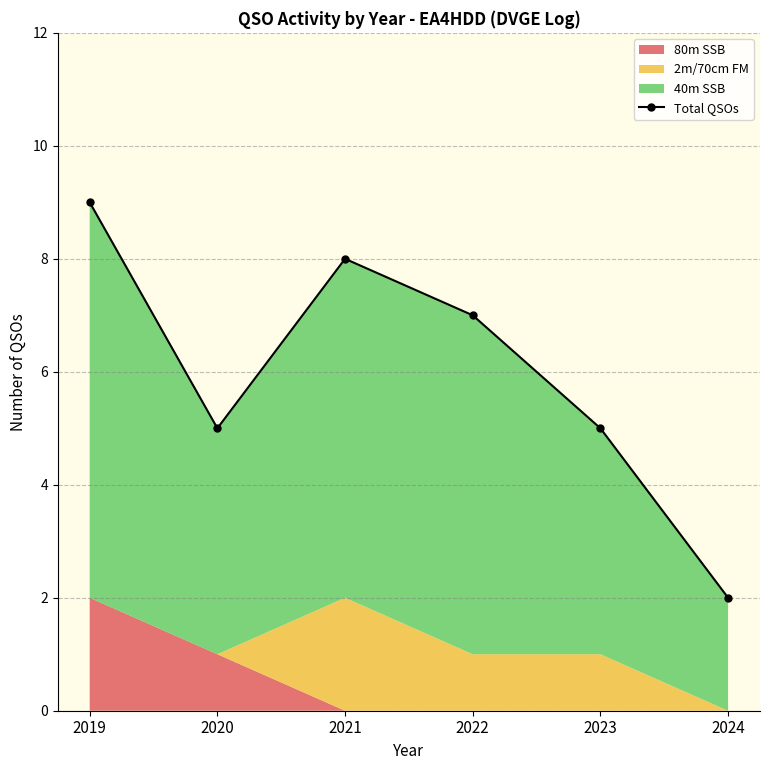

What is the change in value from 2021 to 2022?

-1